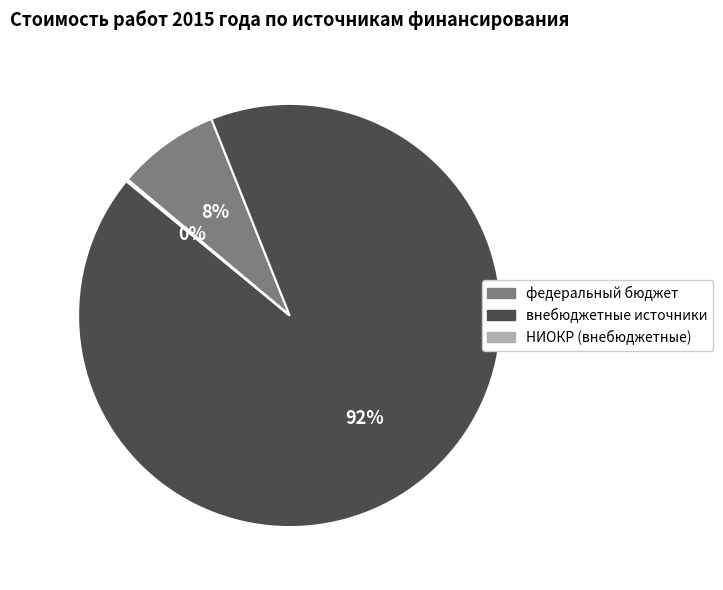

To the nearest percent, what is the difference between the largest and smallest slice percentages?

92%